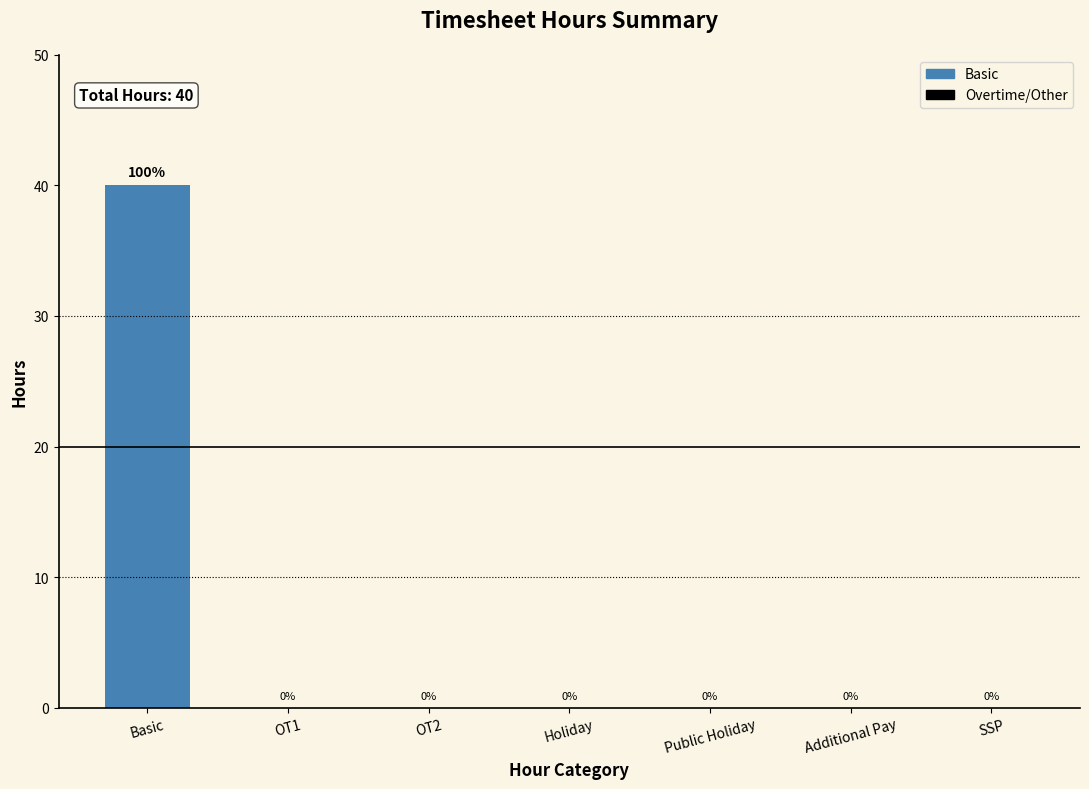

At which label is the value closest to 20?

Basic